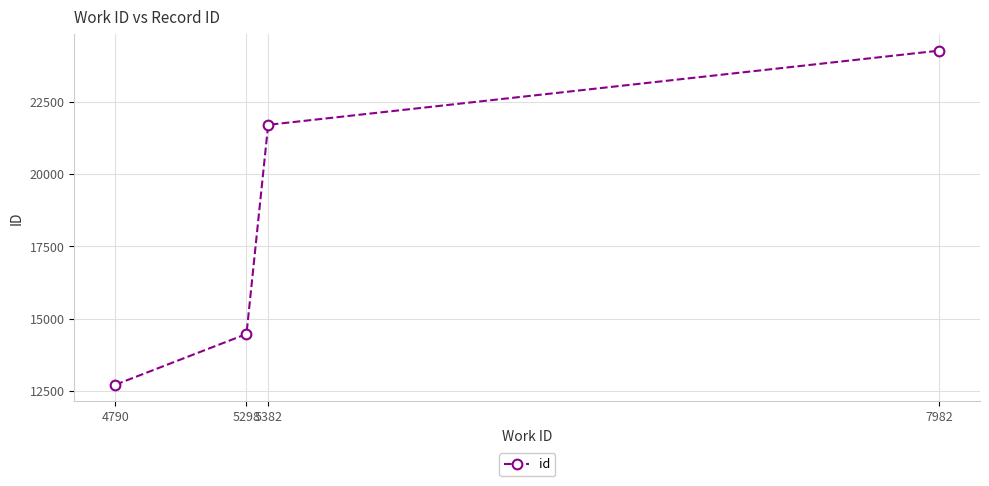

Approximately how many times larger is the value at 4790 compared to 7982?

0.5